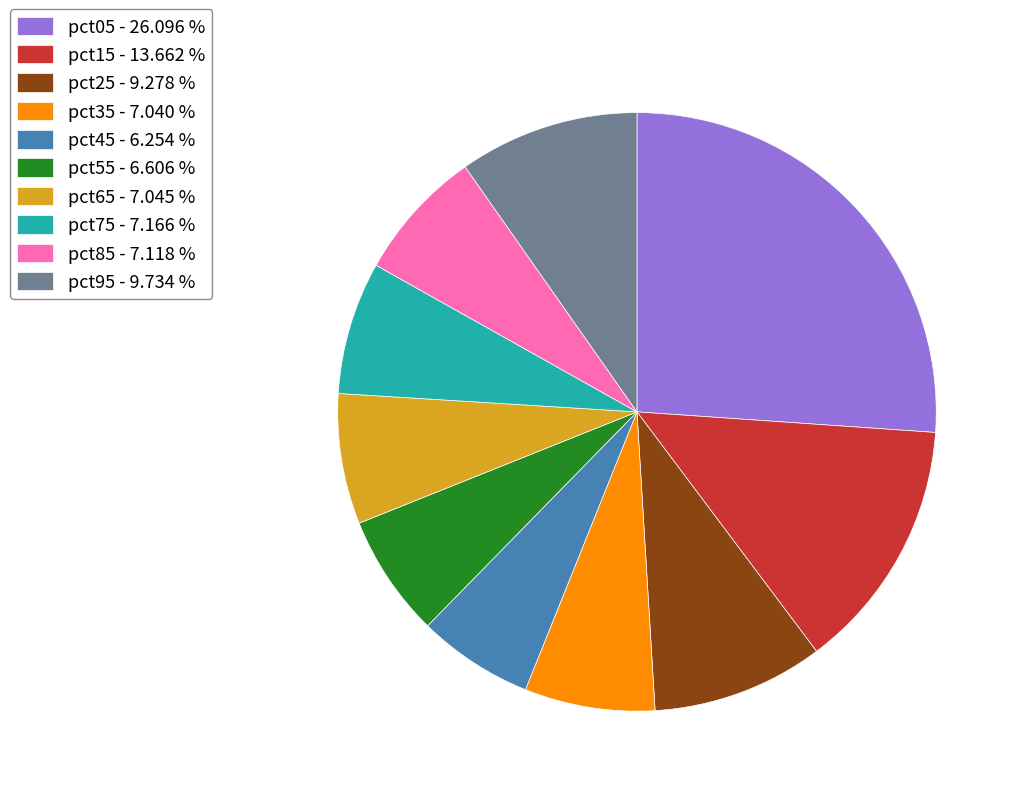

Which has a higher value, pct05 - 26.096 % or pct65 - 7.045 %?

pct05 - 26.096 %